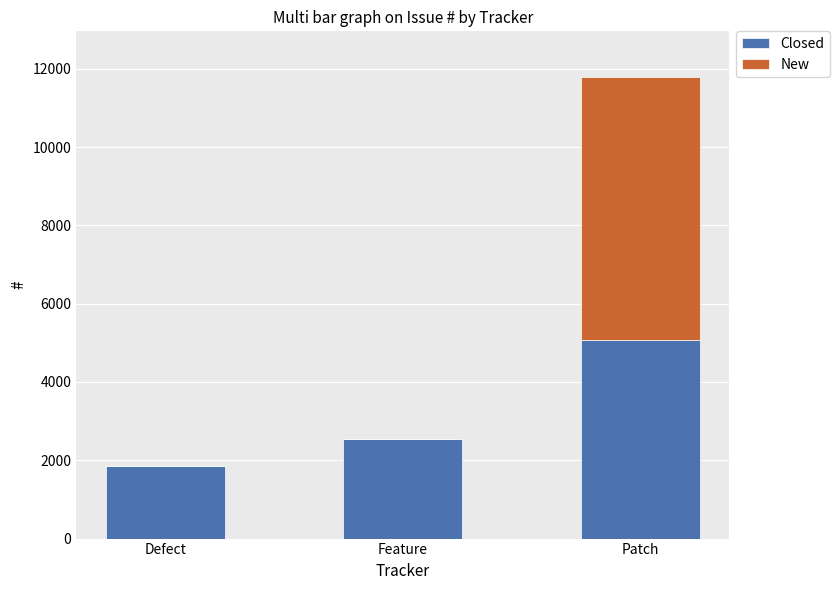

Which category has the highest value in the Closed series?

Patch